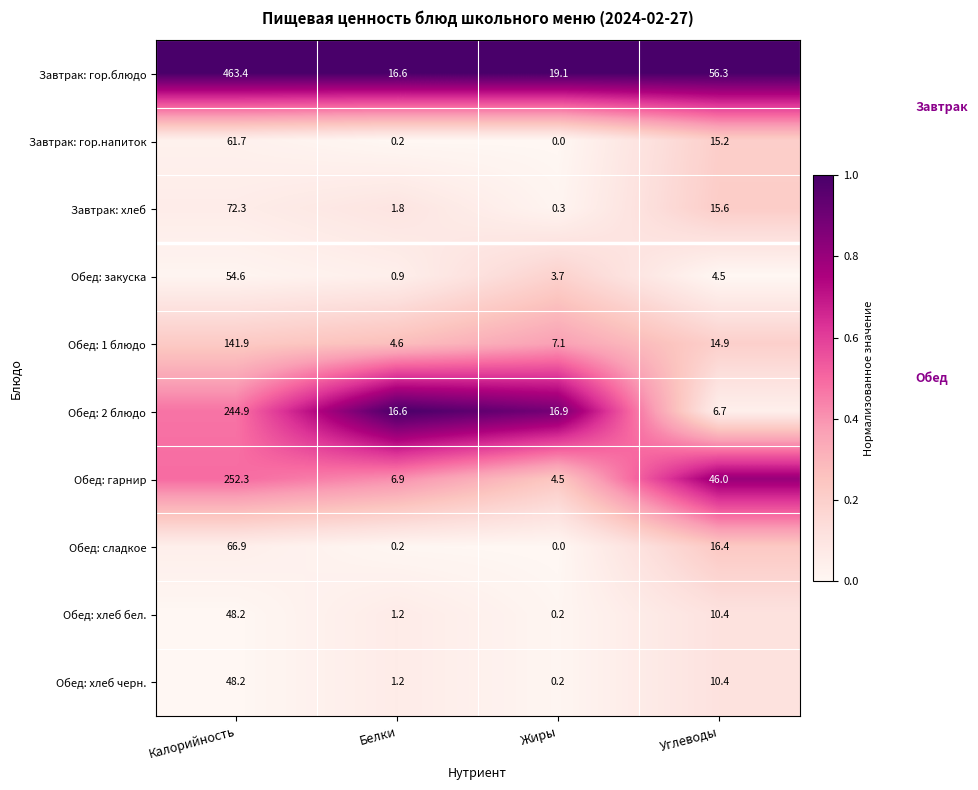

Rank the categories by Обед: хлеб бел. value from highest to lowest.

Калорийность, Углеводы, Белки, Жиры